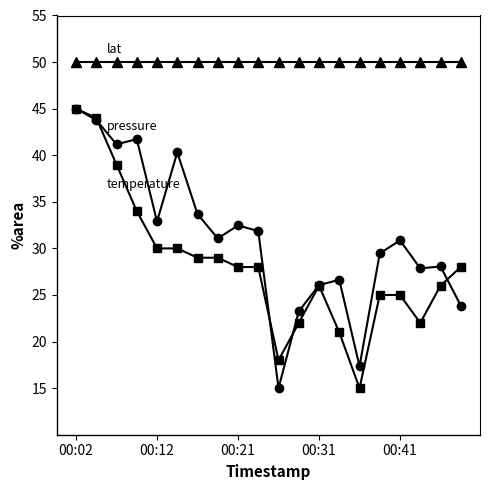

What is the smallest value displayed?

15.0